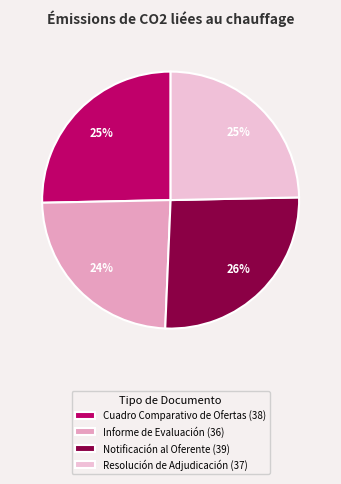

What percentage is the Notificación al Oferente slice, to the nearest percent?

26%